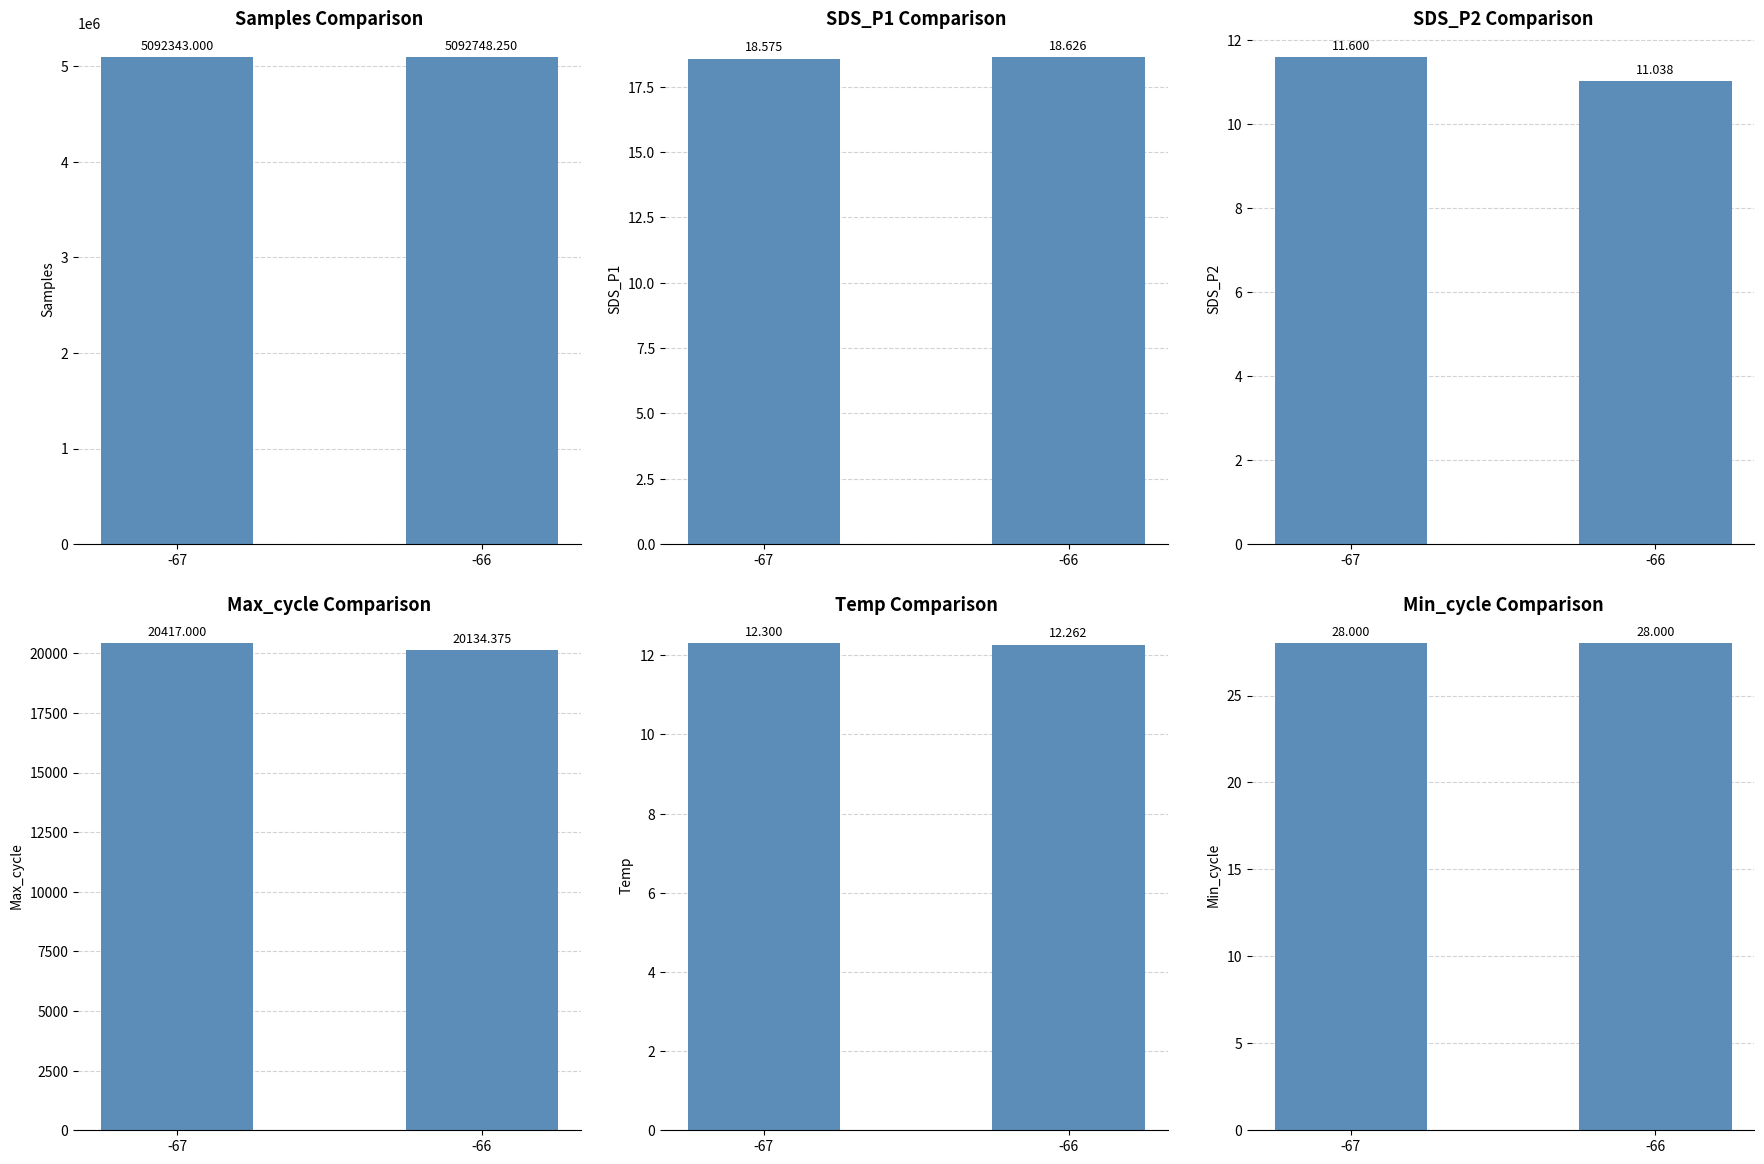

What are all the series names shown in the legend?

Samples, SDS_P1, SDS_P2, Max_cycle, Temp, Min_cycle